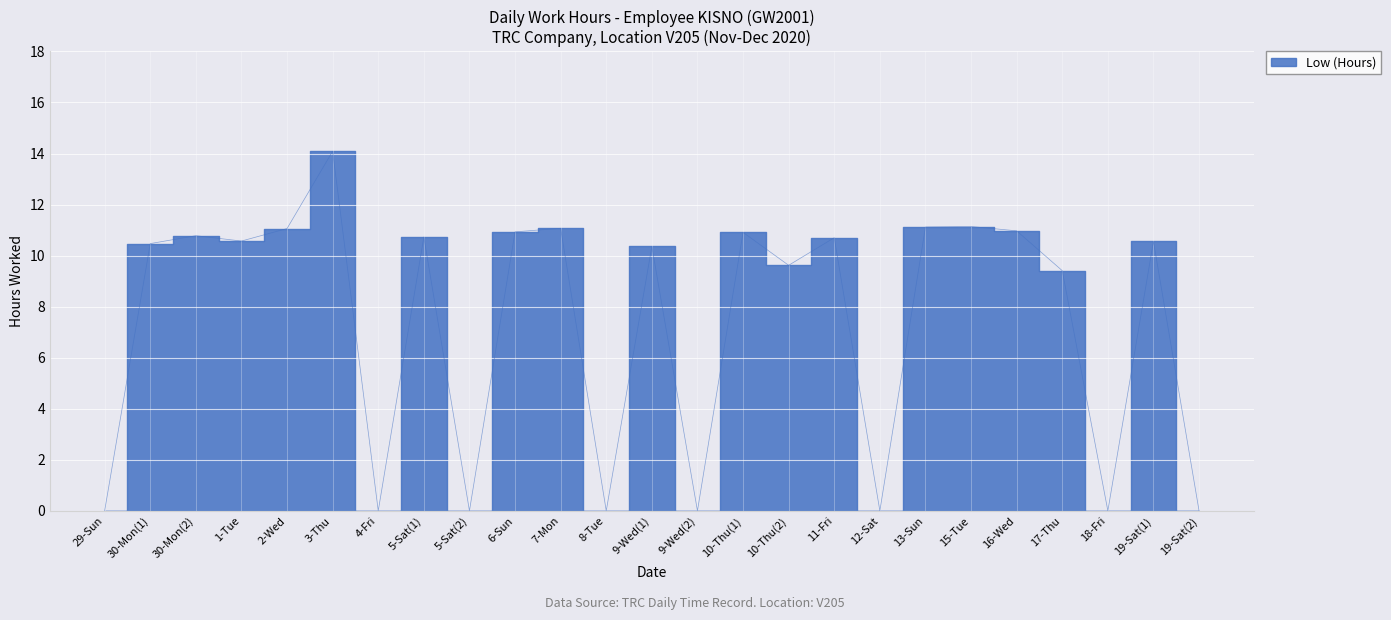

The value at 29-Sun is 6.2. True or false?

False